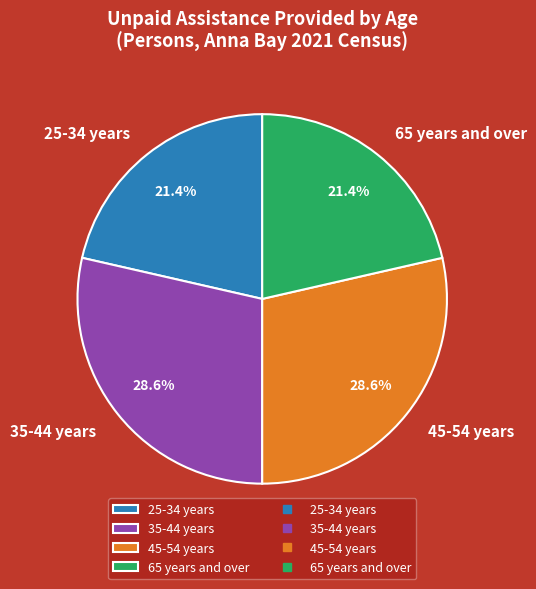

Is 45-54 years the majority of the pie?

No